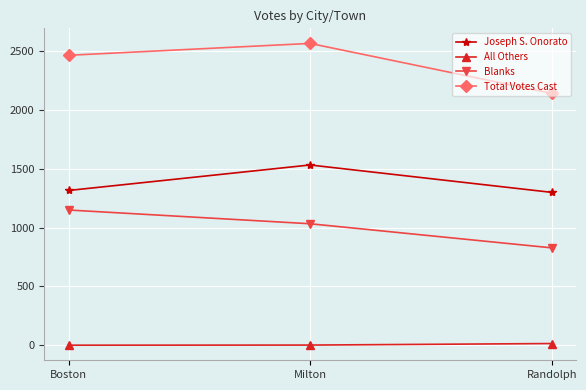

Is the value of Joseph S. Onorato at Randolph greater than the value of Total Votes Cast at Randolph?

No